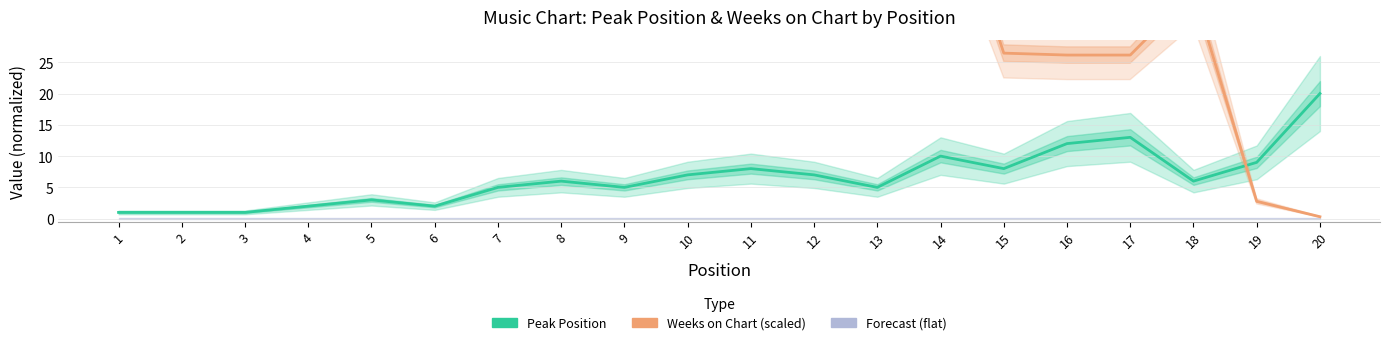

At which category is the sum across all series the highest?

14